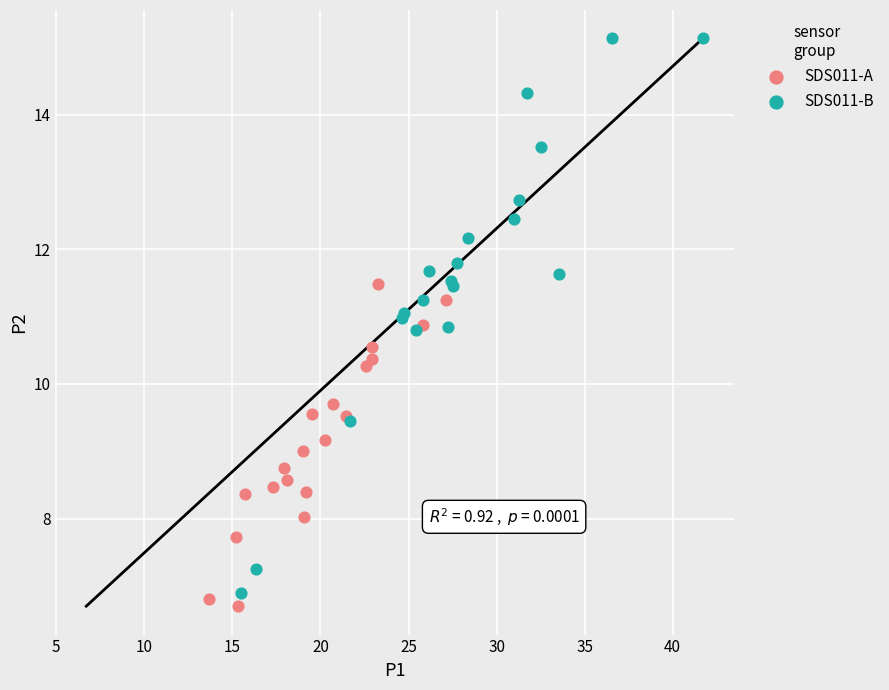

Which series has the widest spread of Y values?

SDS011-B